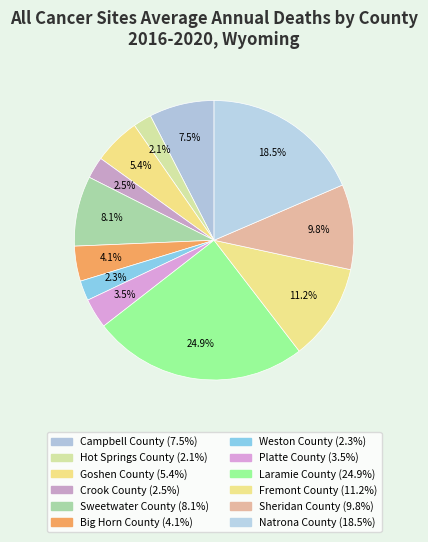

Rank the categories by value from highest to lowest.

Laramie County, Natrona County, Fremont County, Sheridan County, Sweetwater County, Campbell County, Goshen County, Big Horn County, Platte County, Crook County, Weston County, Hot Springs County